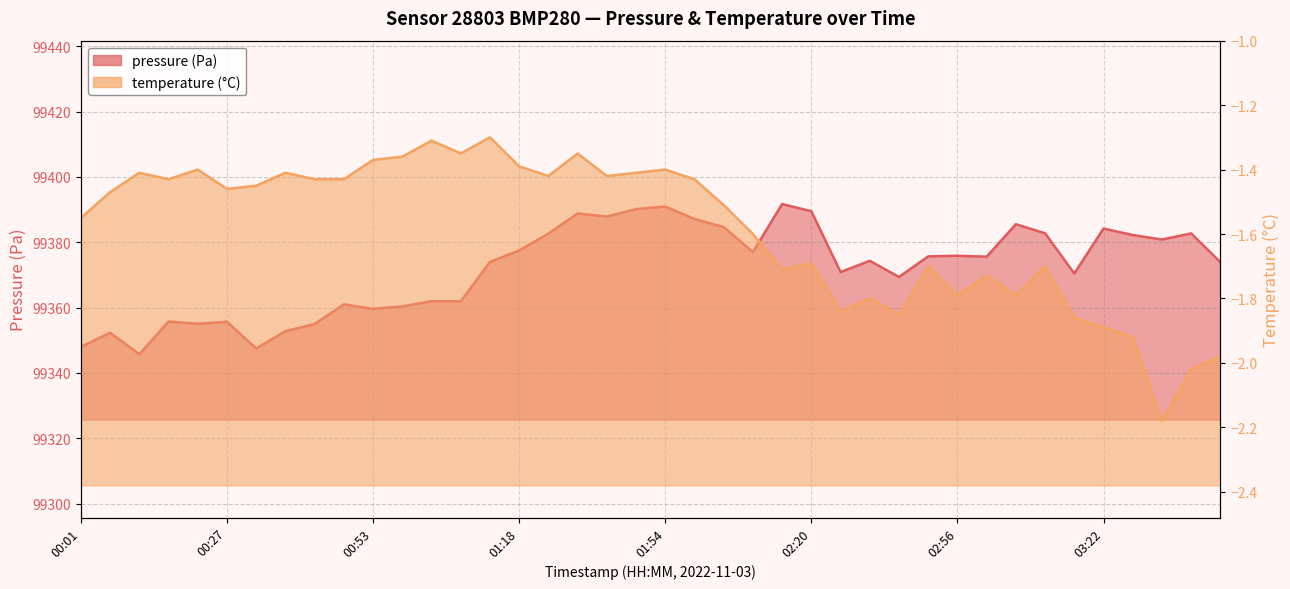

What are all the series names shown in the legend?

pressure, temperature